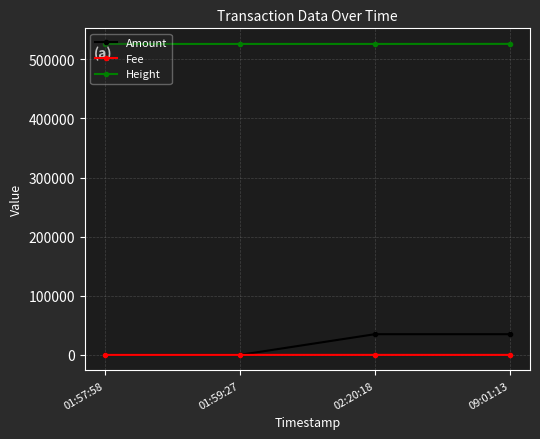

What is the maximum value shown in the chart?

526261.0